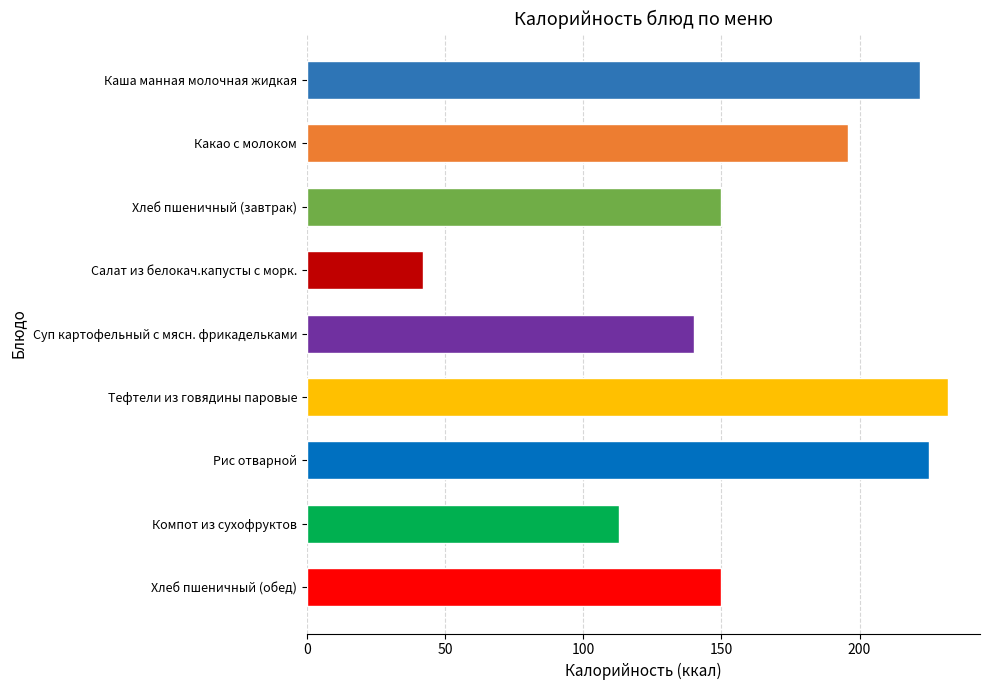

Reading top to bottom, extract all data points from this chart.

222.0	195.7	150.0	42.0	140.0	232.0	225.0	113.0	150.0